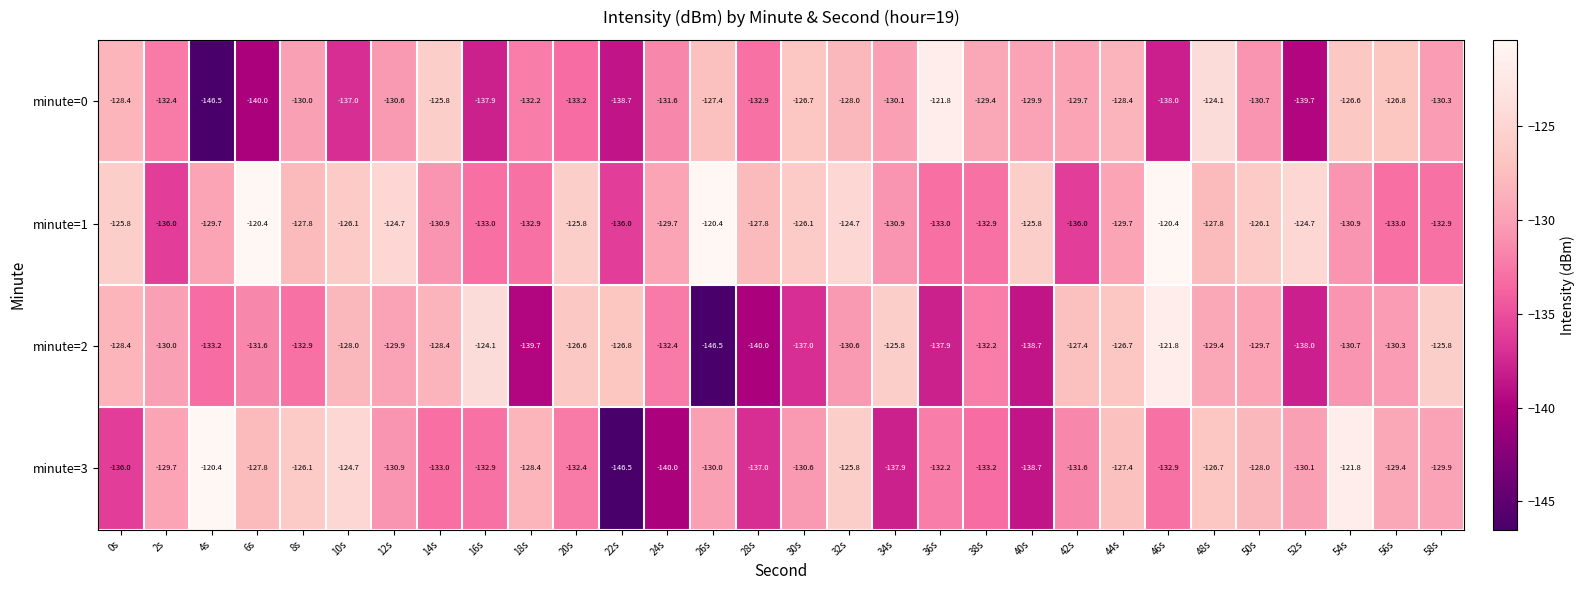

The minute=3 series shows -146.5 at 22s. True or false?

True